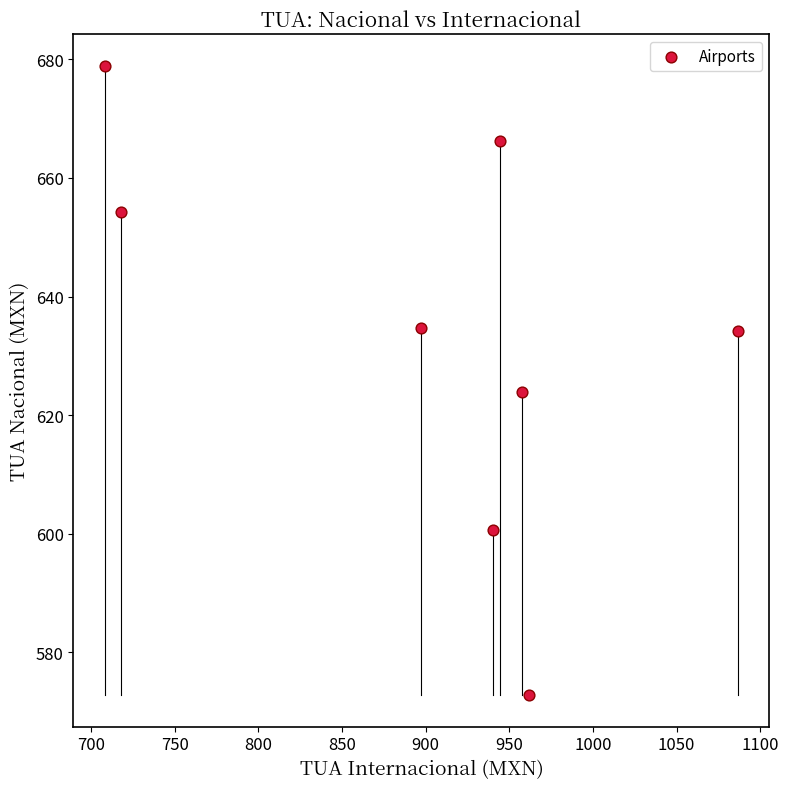

What is the range of X values (max minus min)?

378.2